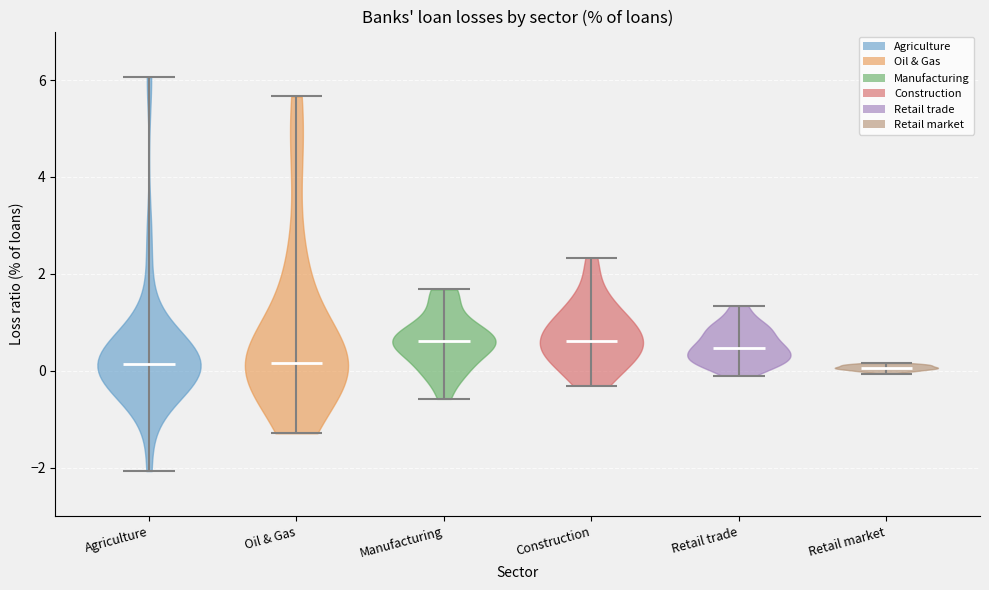

Reading left to right, read every violin against the y-axis: where its median line is, and the lowest and highest points it reaches. The values are not printed on the chart, so give them approximately, as read against the axis.

Agriculture: median line 0.2, lowest point -2.0, highest point 6.0
Oil & Gas: median line 0.2, lowest point -1.2, highest point 5.6
Manufacturing: median line 0.6, lowest point -0.6, highest point 1.6
Construction: median line 0.6, lowest point -0.4, highest point 2.4
Retail trade: median line 0.4, lowest point 0.0, highest point 1.4
Retail market: median line 0.0, lowest point 0.0, highest point 0.2